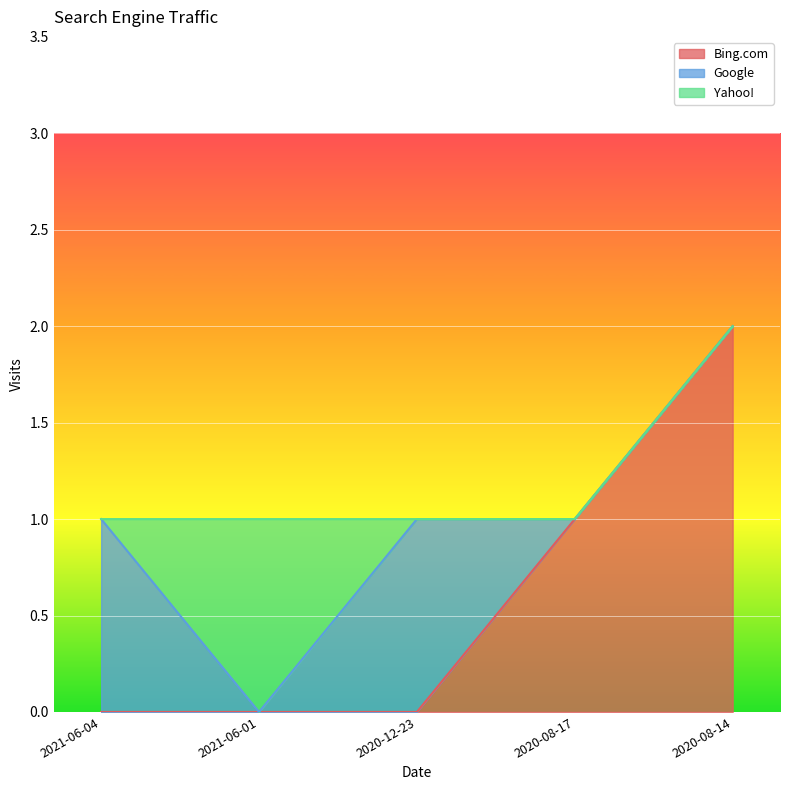

Reading left to right, what are all the values shown in this chart?

Bing.com: 2021-06-04=0	2021-06-01=0	2020-12-23=0	2020-08-17=1	2020-08-14=2
Google: 2021-06-04=1	2021-06-01=0	2020-12-23=1	2020-08-17=0	2020-08-14=0
Yahoo!: 2021-06-04=0	2021-06-01=1	2020-12-23=0	2020-08-17=0	2020-08-14=0